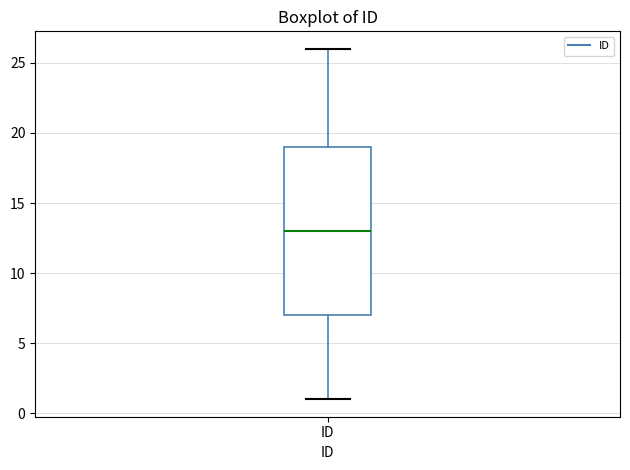

Transcribe this box plot: give where the median line is, the range the box spans, and where the two whiskers end, as read against the y-axis. The values are not printed on the chart, so give them approximately, as read against the axis.

median 13, box 7 to 19, whiskers 1 to 26